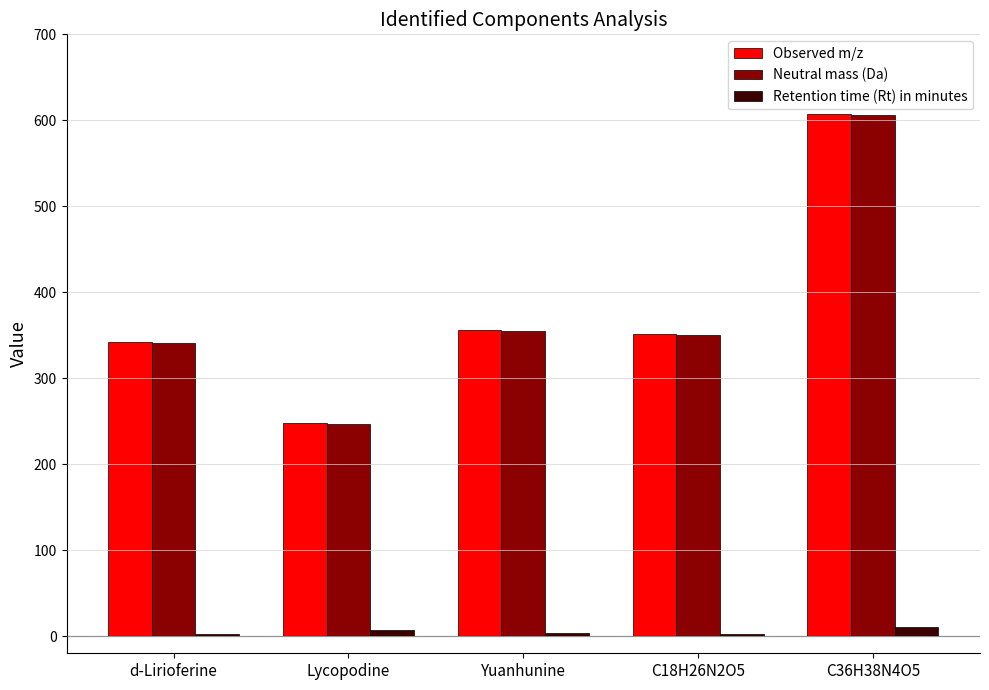

Does the chart contain stacked bars?

No